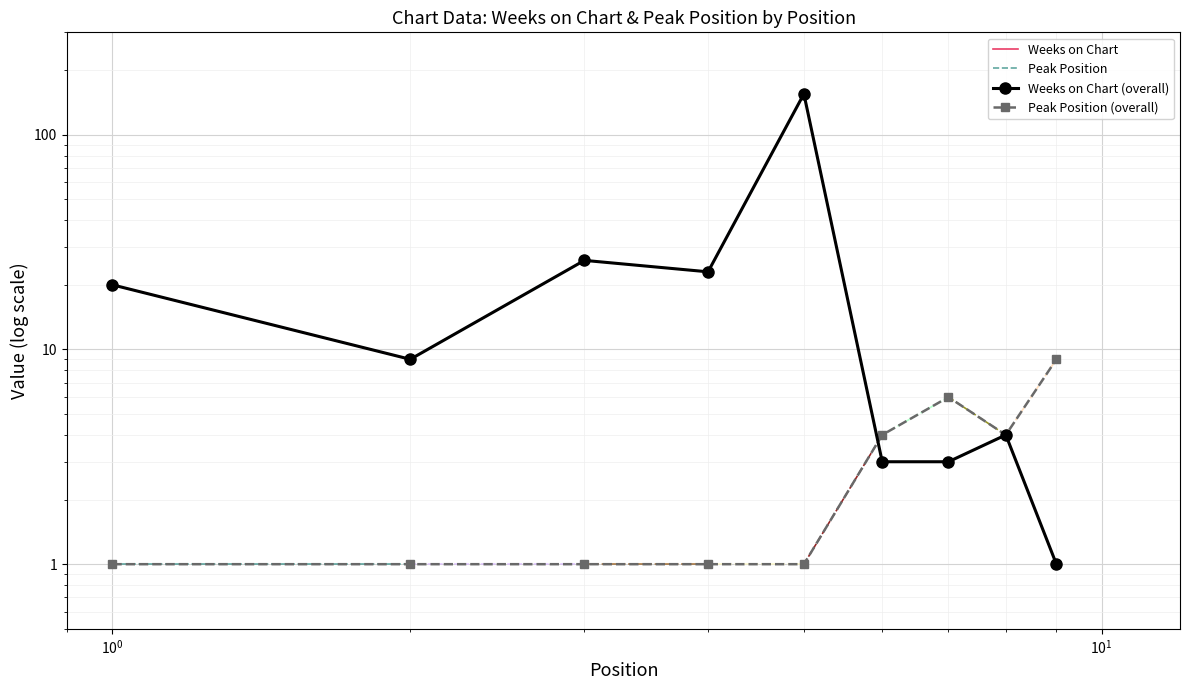

Where is Peak Position nearest to the value 5?

6